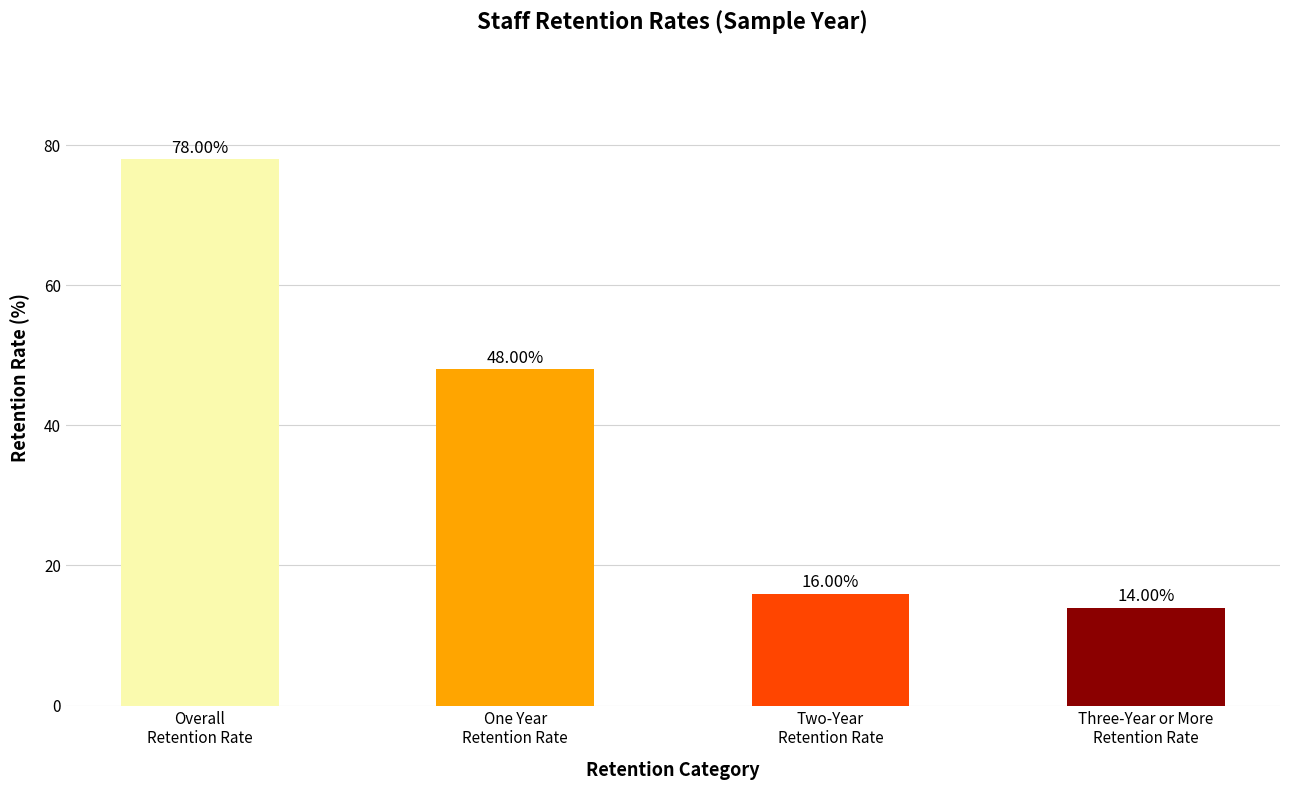

What is the label of the 2nd bar from the left?

One Year
Retention Rate